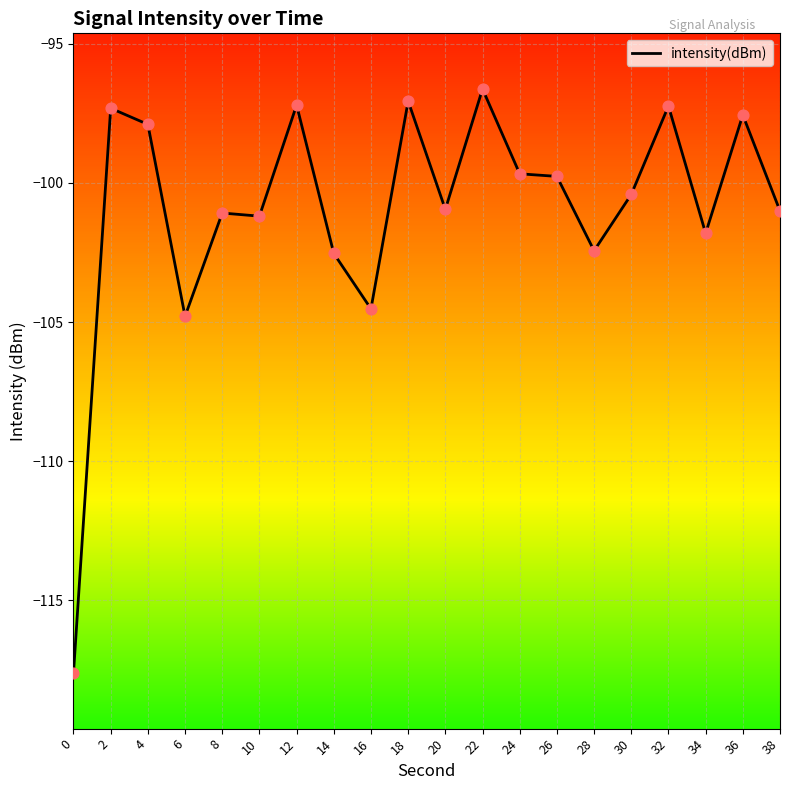

Between 0 and 4, which is larger?

4